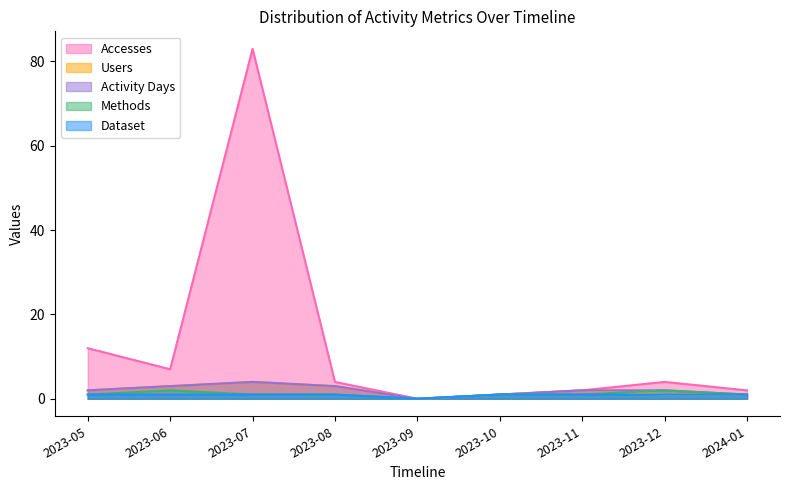

What is the total value across all series at 2024-01?

6